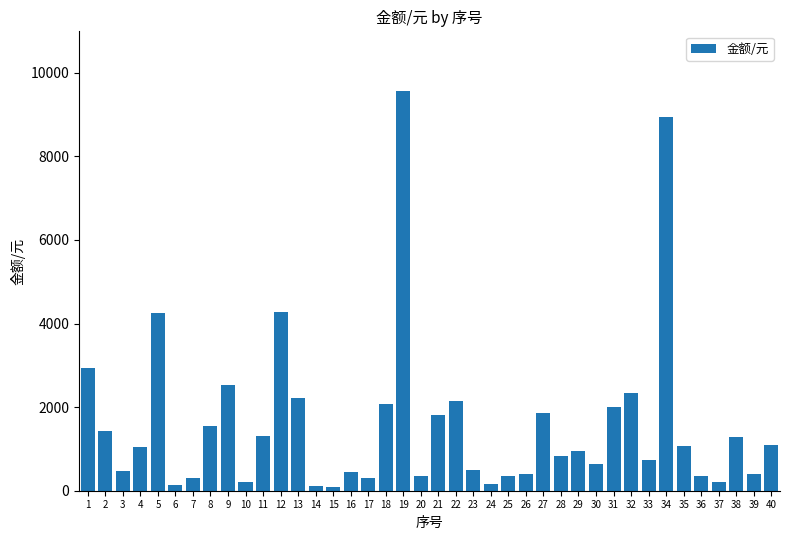

True or false: the data shows 1061.1 at 35.

True